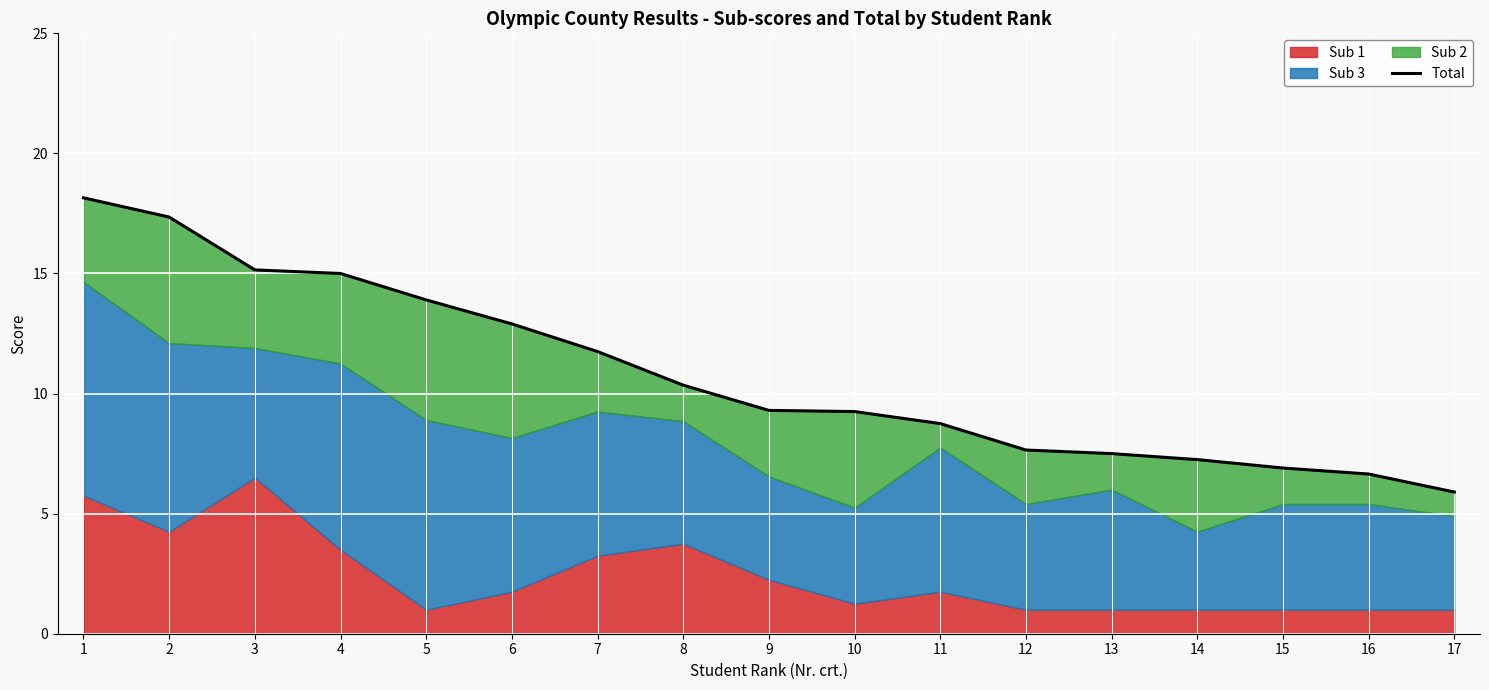

How many lines are shown in the chart?

1